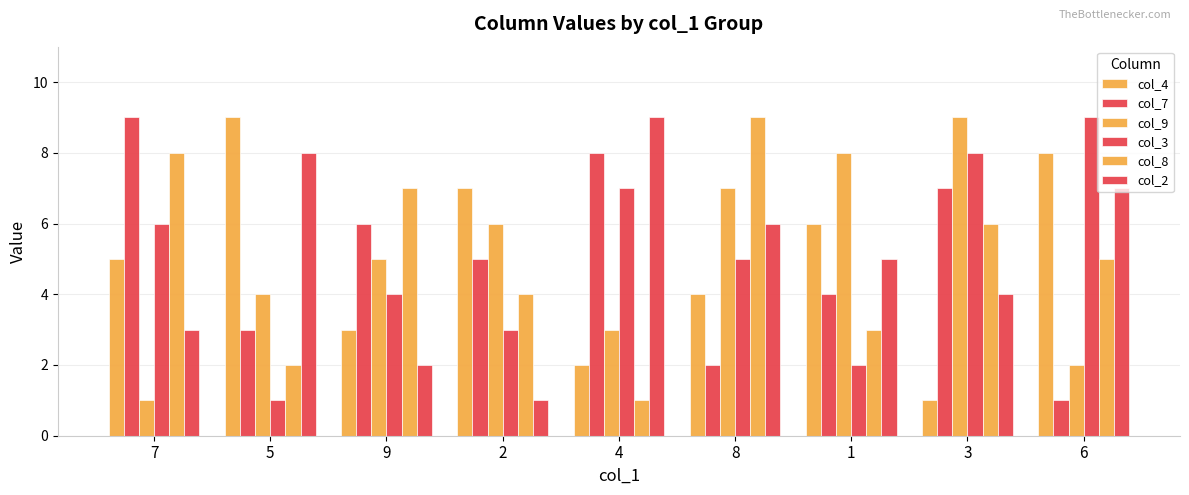

How many values in the col_8 series are below 5?

4